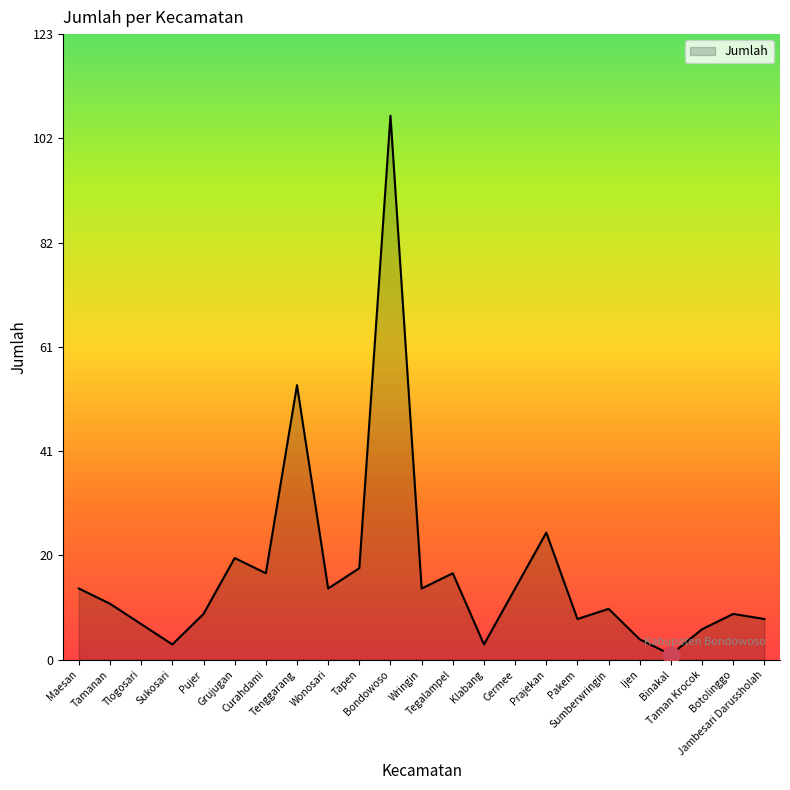

What is the change in value from Maesan to Bondowoso?

+93